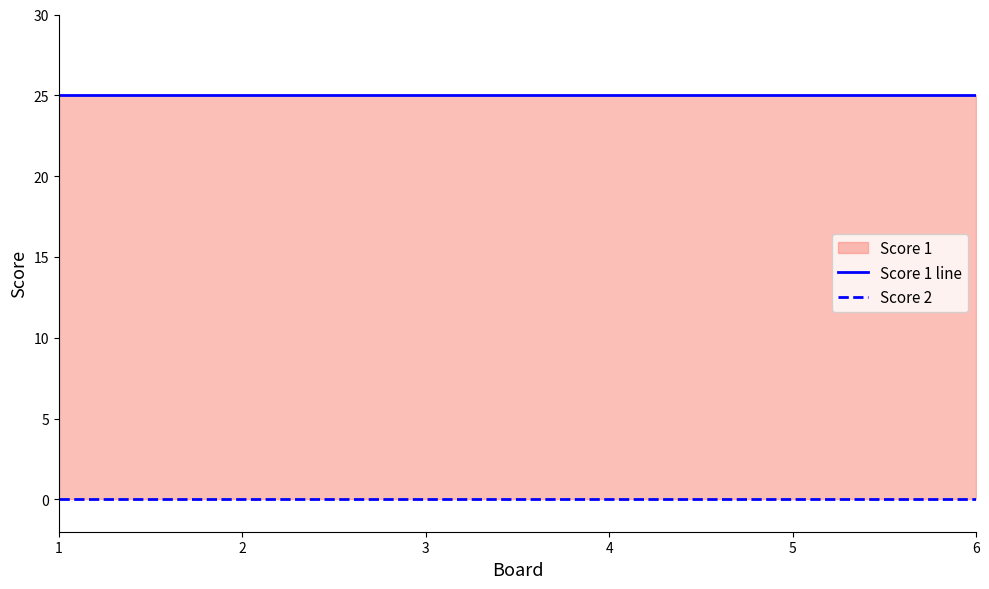

How many categories are shown in the chart?

6